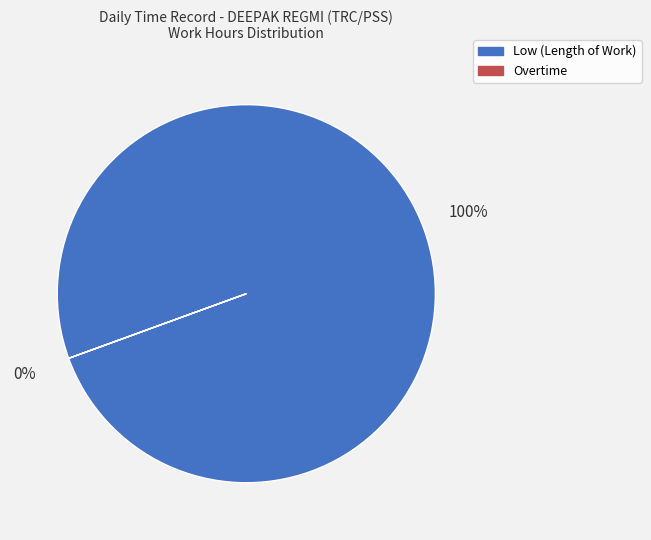

At Day 9 (Mon), list the series in order from largest to smallest.

Low (Length of Work), Overtime